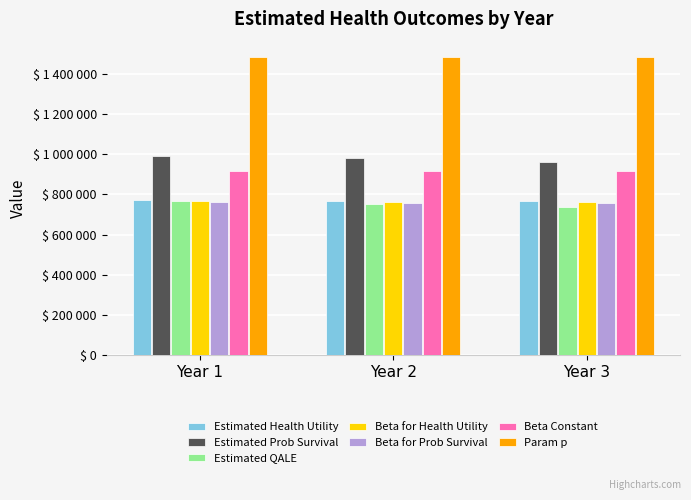

Which label corresponds to the largest value in the chart?

Year 1